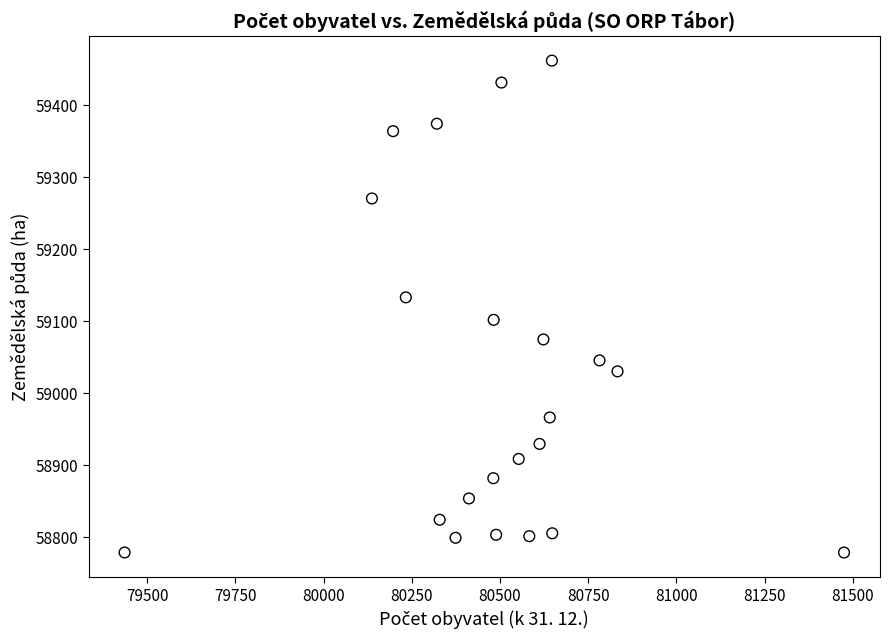

What is the range of Y values (max minus min)?

683.3